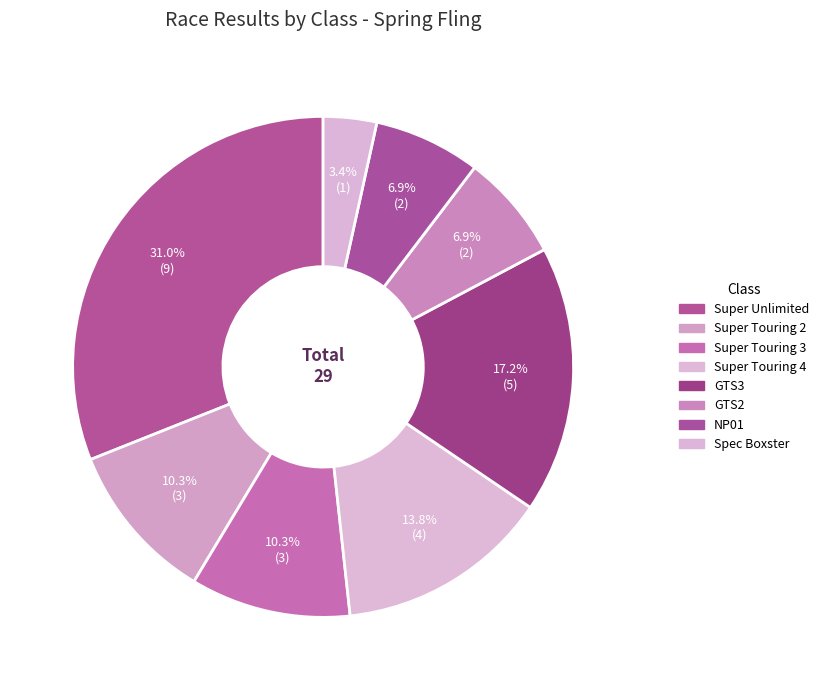

The GTS3 slice represents 26% of the pie. True or false?

False